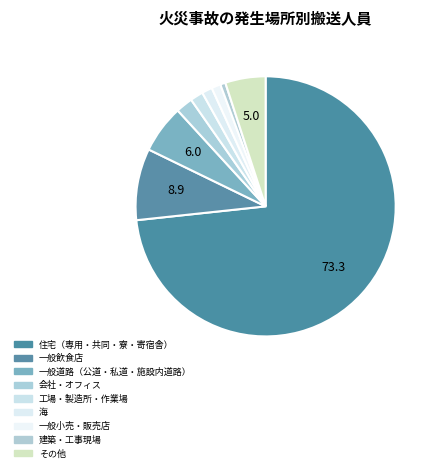

True or false: 工場・製造所・作業場 accounts for 14% of the total.

False